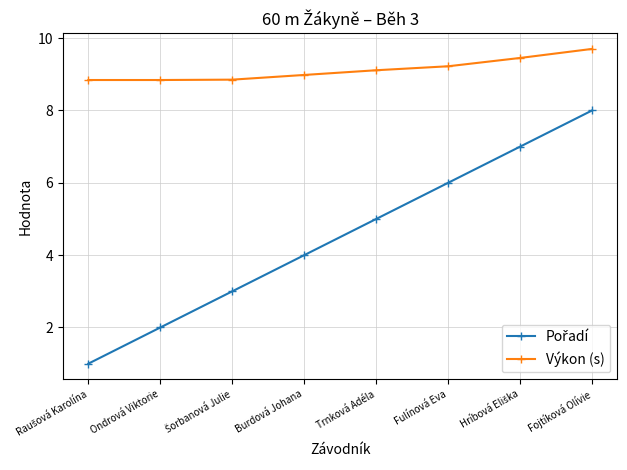

At which category is the sum across all series the highest?

Fojtíková Olívie